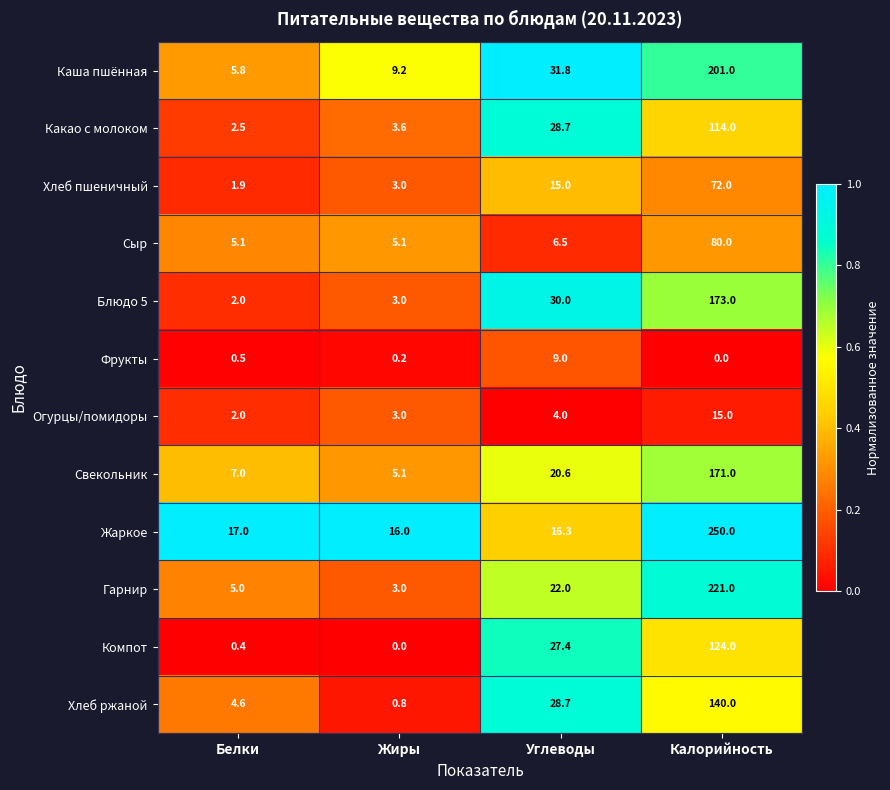

Rank the series by their maximum value, from lowest to highest.

Фрукты, Огурцы/помидоры, Хлеб пшеничный, Сыр, Какао с молоком, Компот, Хлеб ржаной, Свекольник, Блюдо 5, Каша пшённая, Гарнир, Жаркое